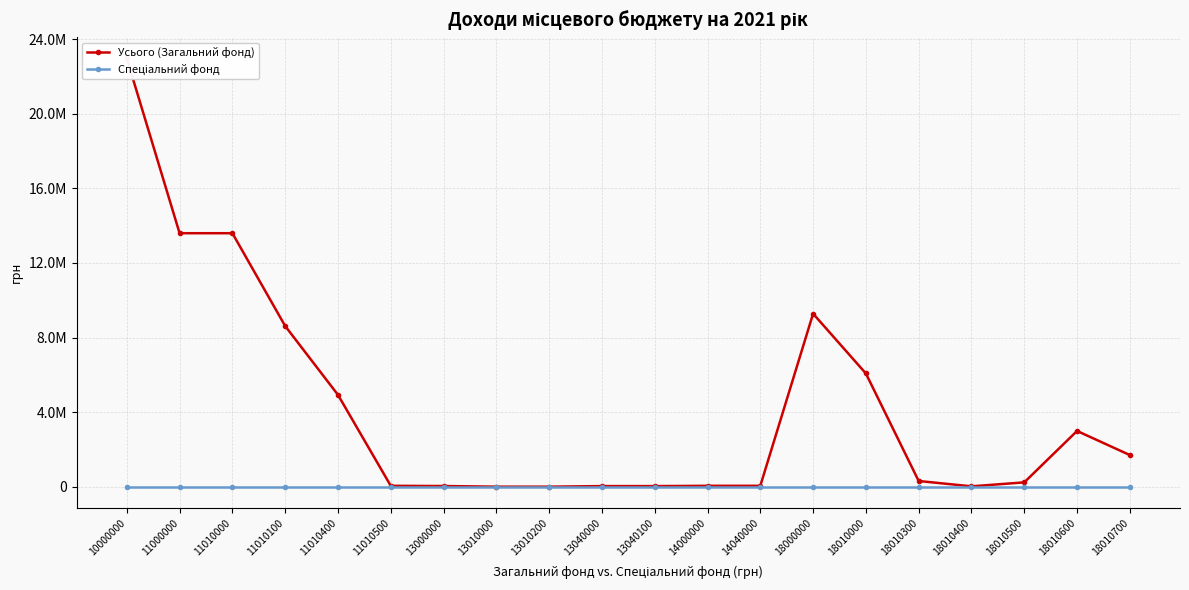

Is it true that Усього (Загальний фонд) equals 18622 at 13000000?

False